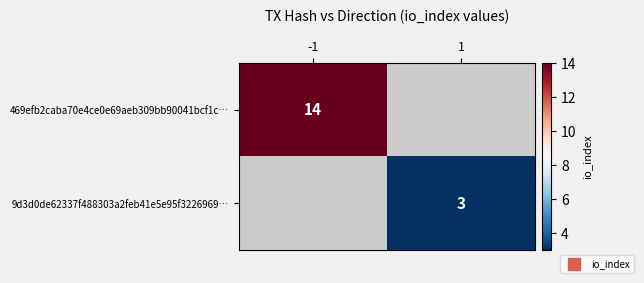

What is the maximum value shown in the chart?

14.0